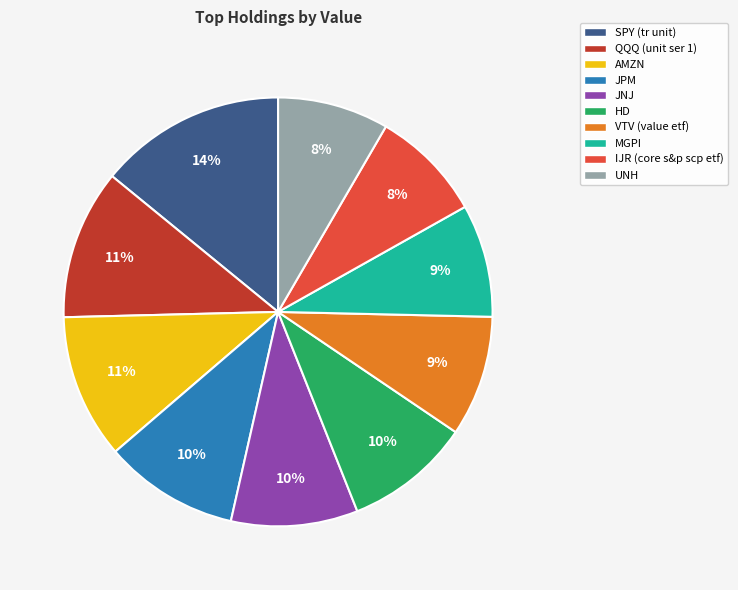

Which category has the biggest portion of the pie?

SPY (tr unit)